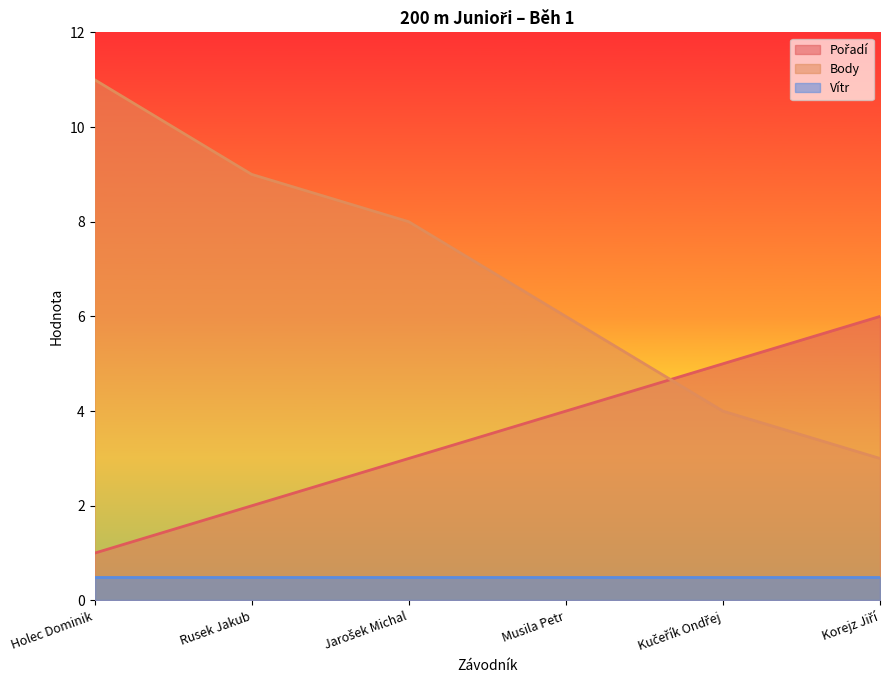

How many categories are shown in the chart?

6